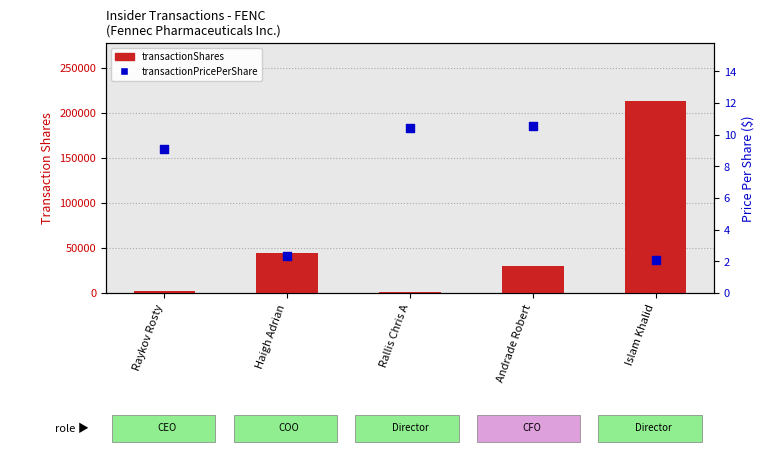

What are all the series names shown in the legend?

transactionShares, transactionPricePerShare